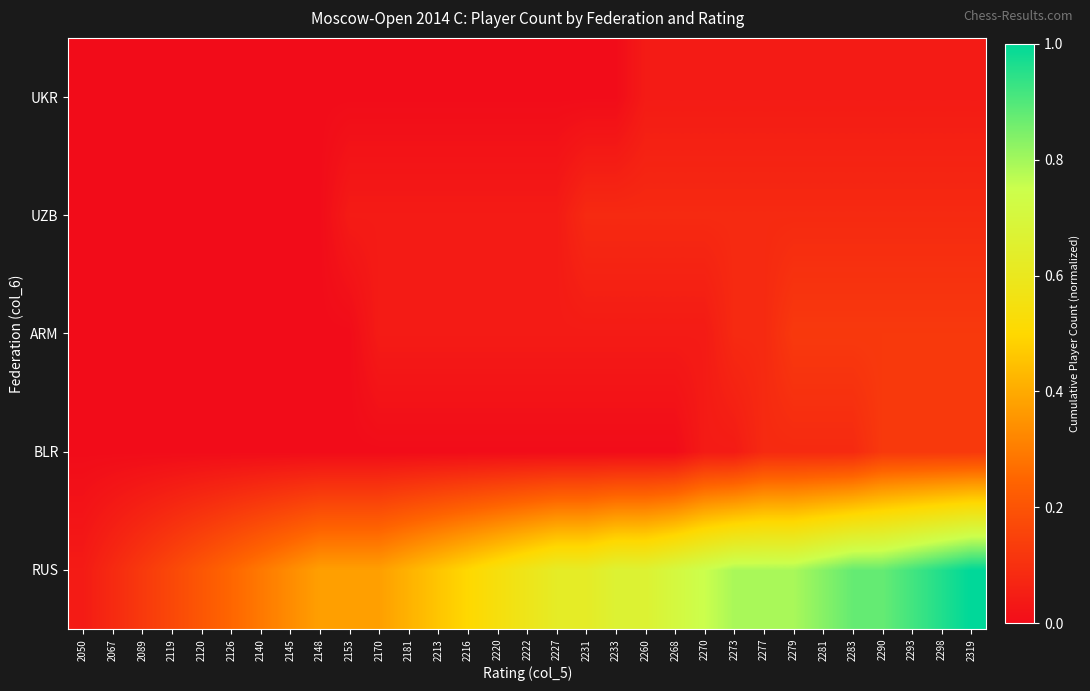

Rank the series by their maximum value, from lowest to highest.

UKR, UZB, BLR, ARM, RUS